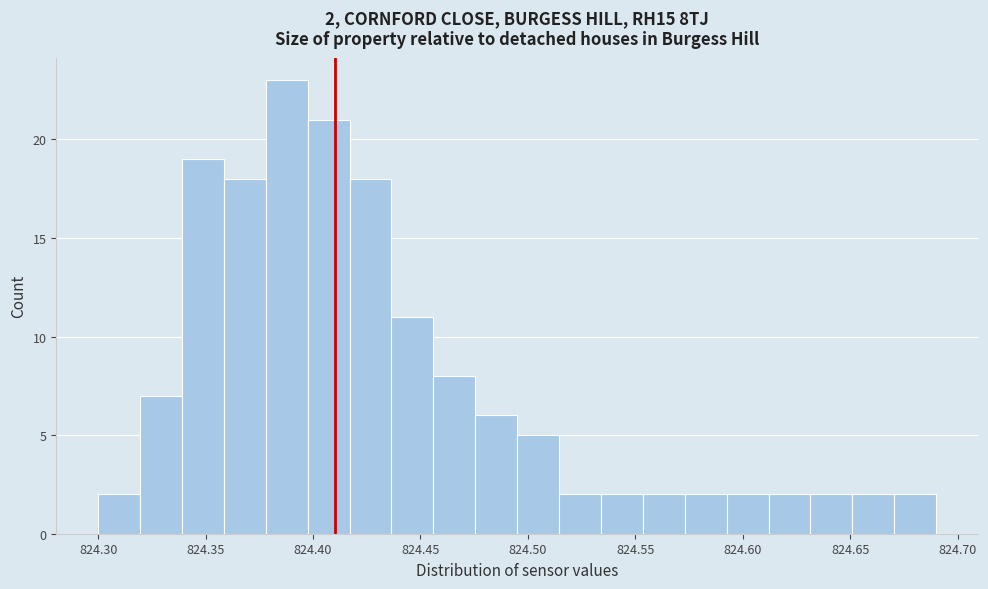

Read against the x-axis, roughly where is the centre of the tallest bar?

824.390